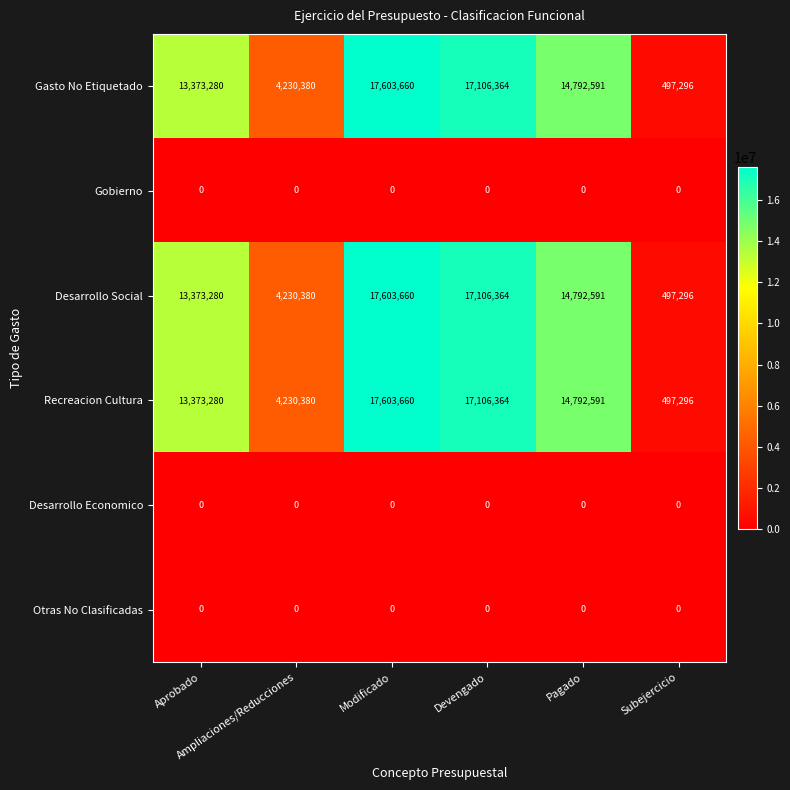

At which category does the chart reach its peak across all series?

Modificado